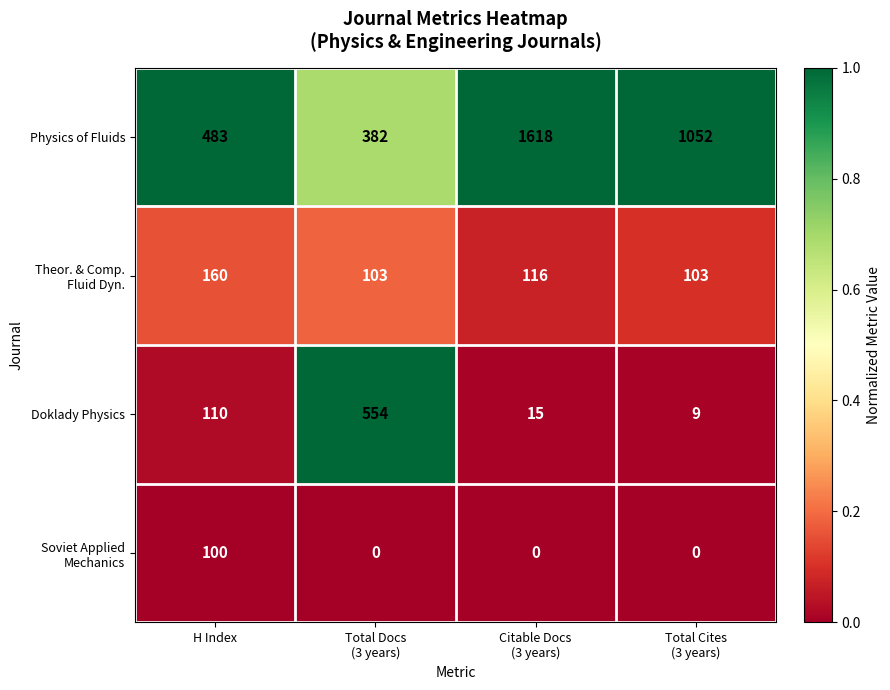

What is the difference between the second highest and second lowest values in the Physics of Fluids series?

569